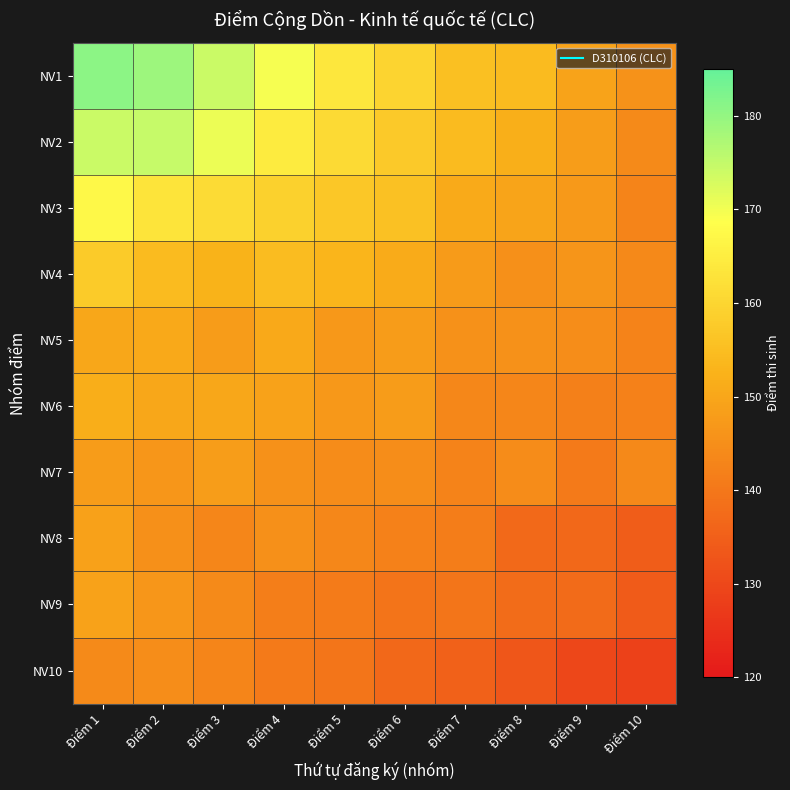

What is the total value across all series at Điểm 1?

1571.4